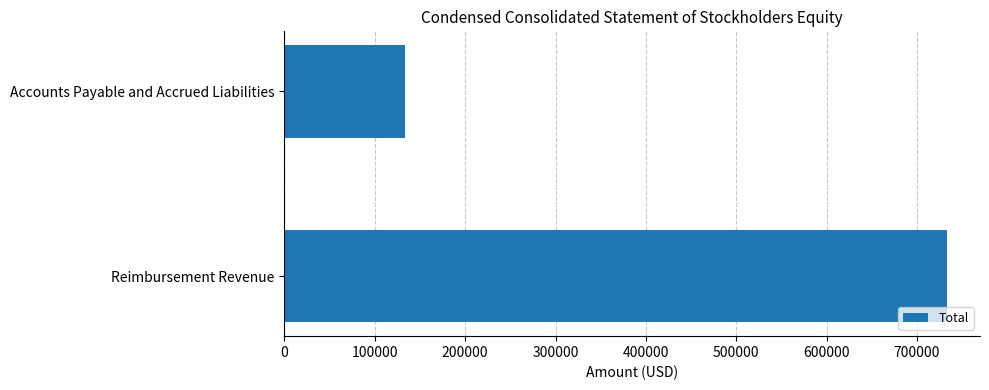

Which category has the lowest value across all series?

Accounts Payable and Accrued Liabilities